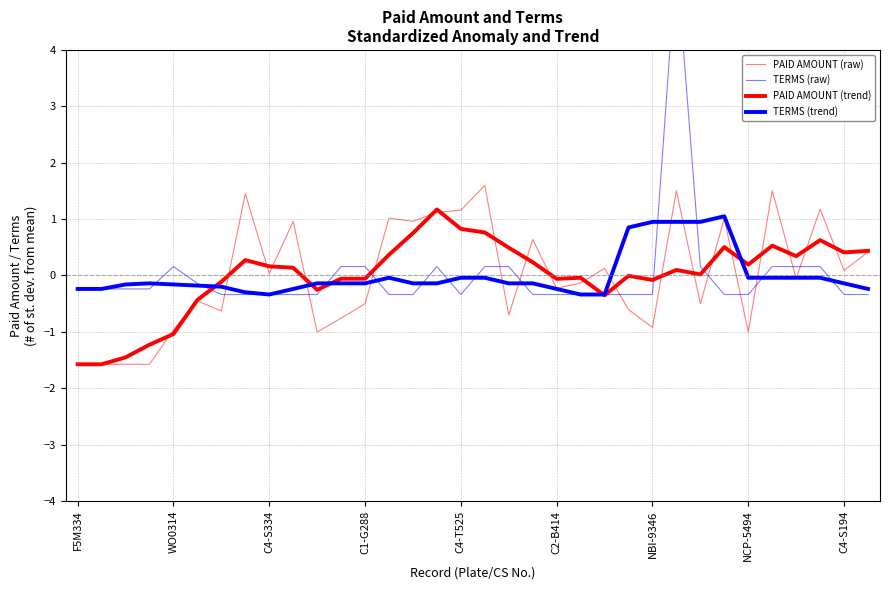

True or false: PAID AMOUNT (trend) has a value of -2.3 at F5M334.

False